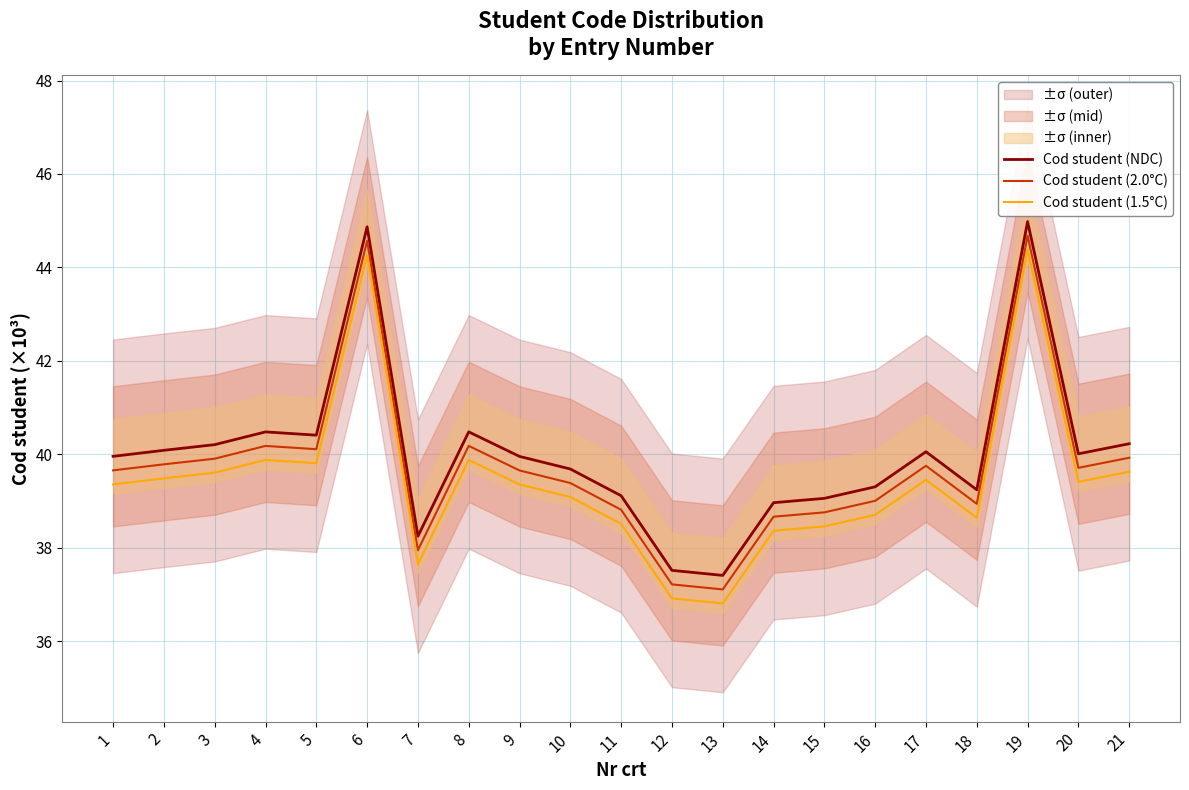

True or false: Cod student (2.0°C) and Cod student (1.5°C) intersect in this chart.

False